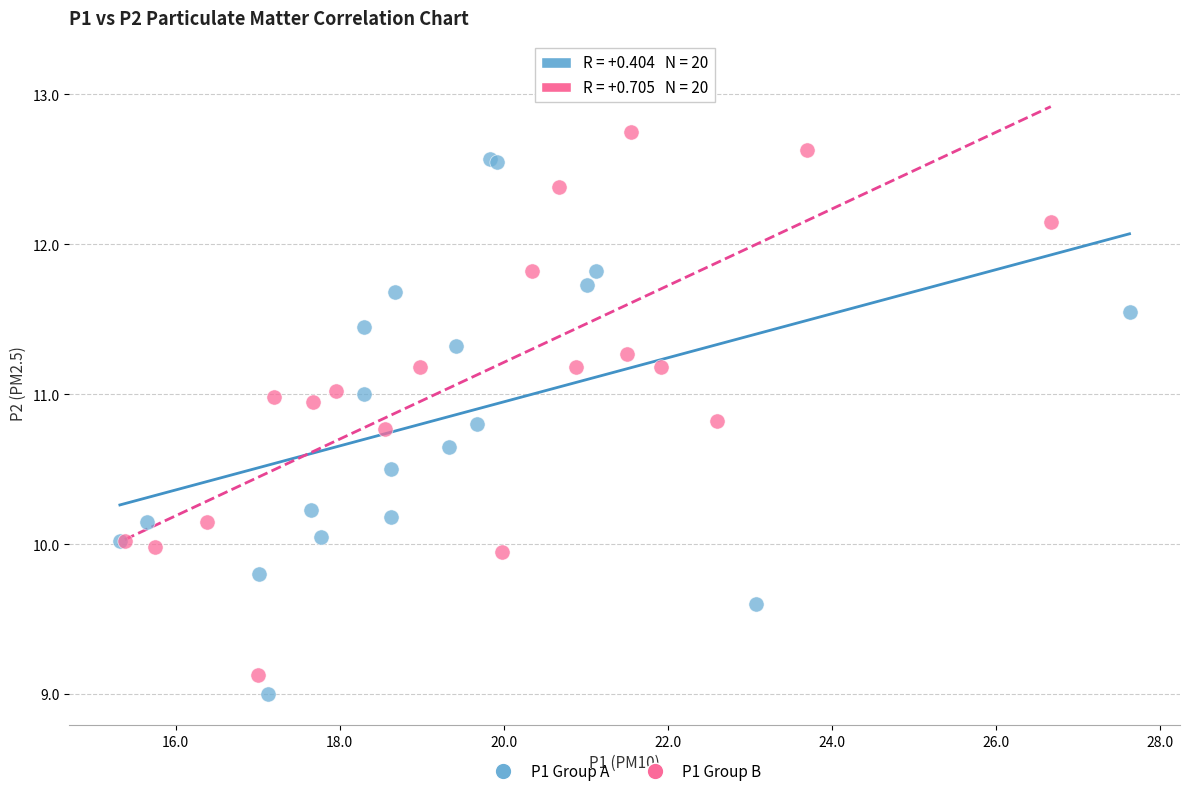

Which series contains the highest Y value?

P1 Group B